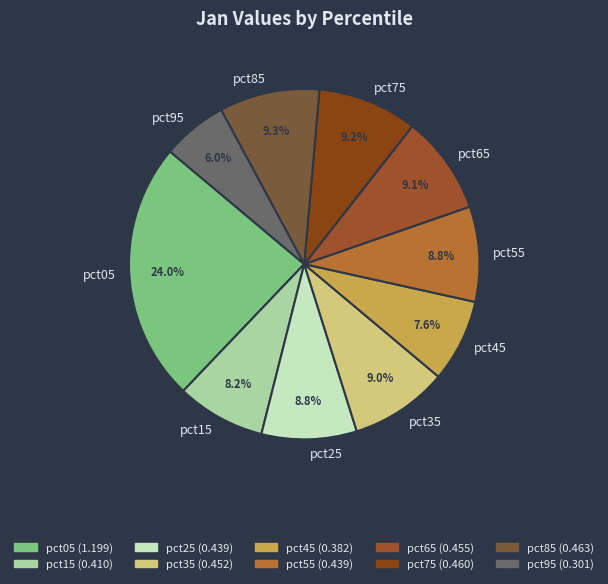

Between pct15 and pct45, which is larger?

pct15